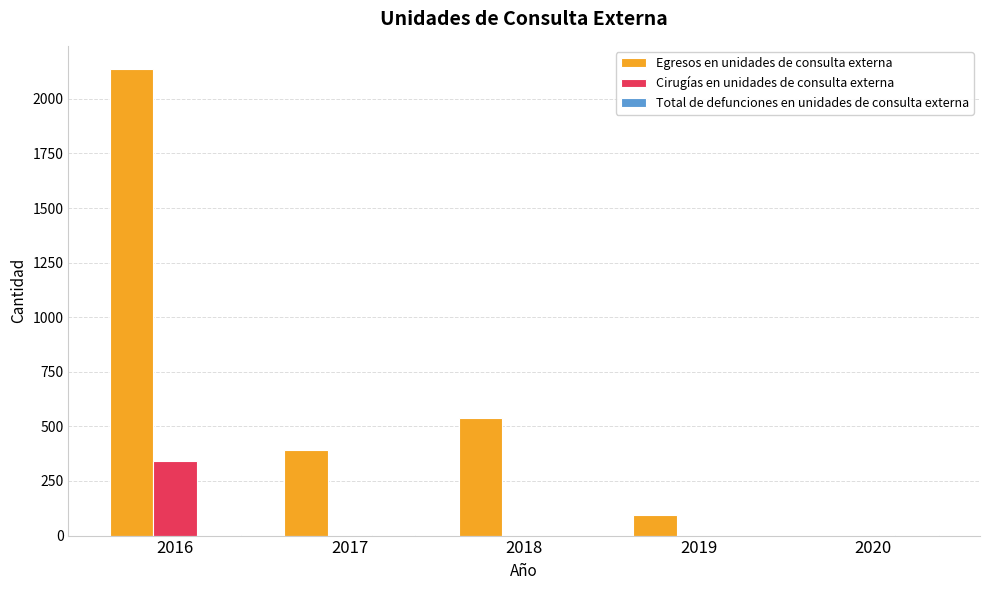

True or false: Cirugías en unidades de consulta externa has a value of -119 at 2019.

False